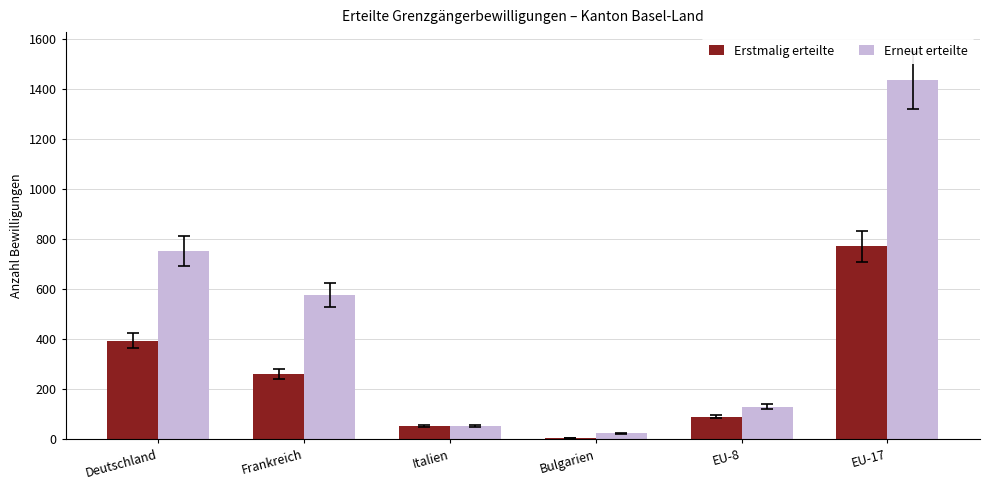

What is the difference between the second highest and minimum values in the Erneut erteilte series?

727